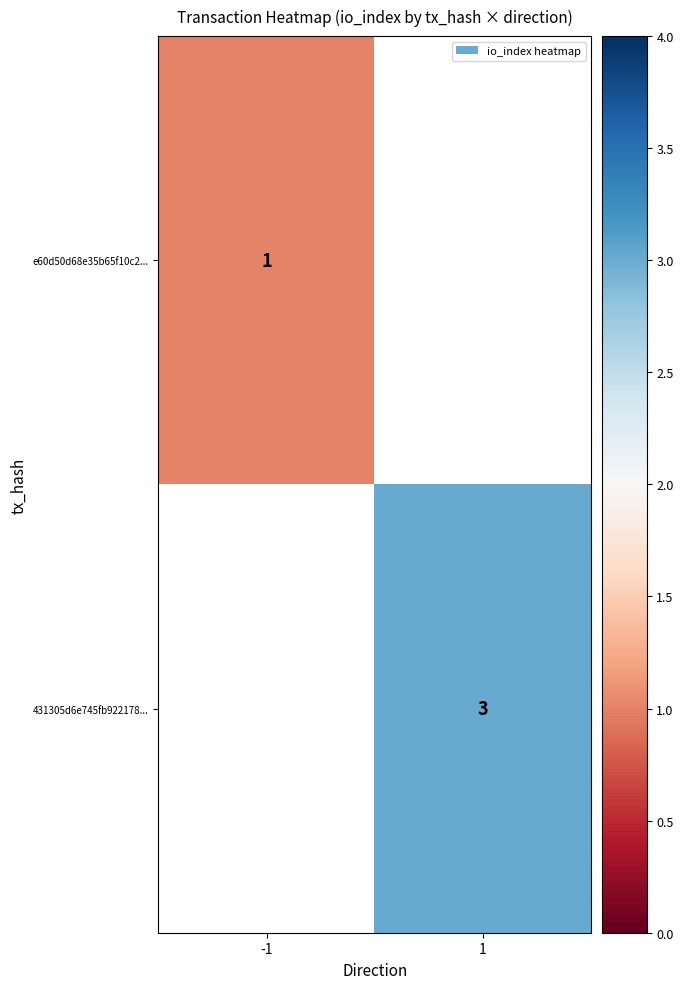

The 431305d6e745fb922178... series shows 1 at 1. True or false?

False